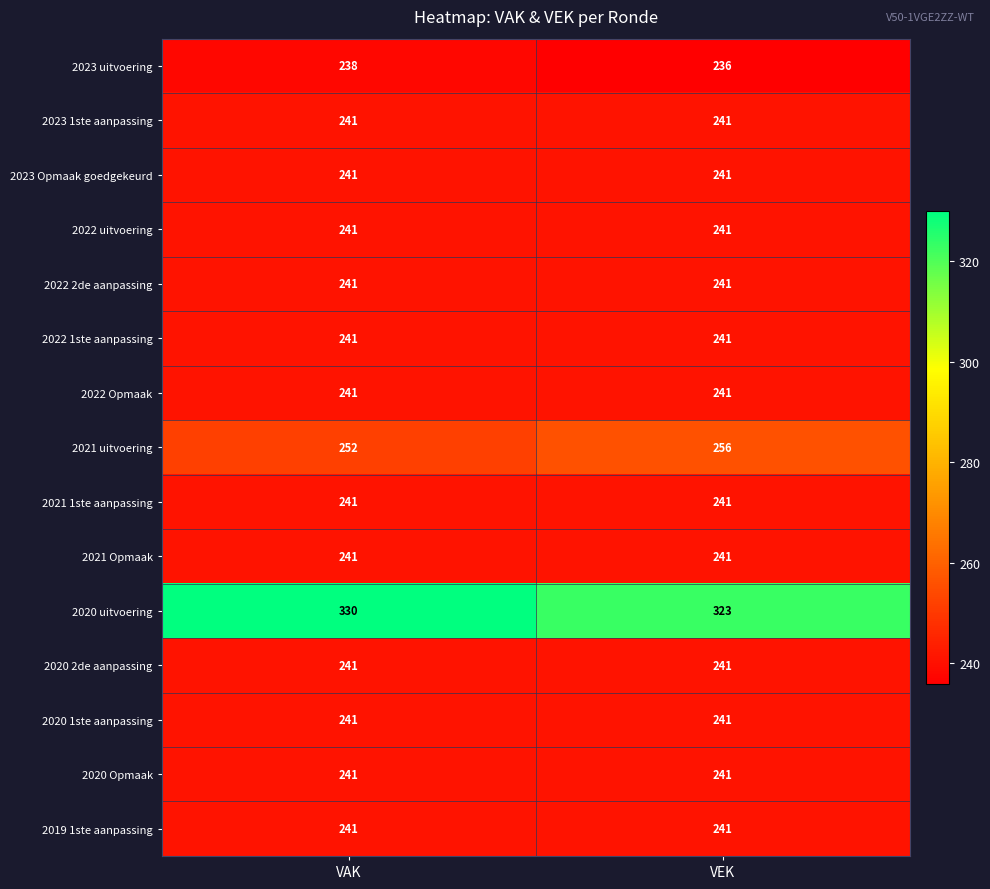

Is it true that 2023 Opmaak goedgekeurd equals 241 at VAK?

True